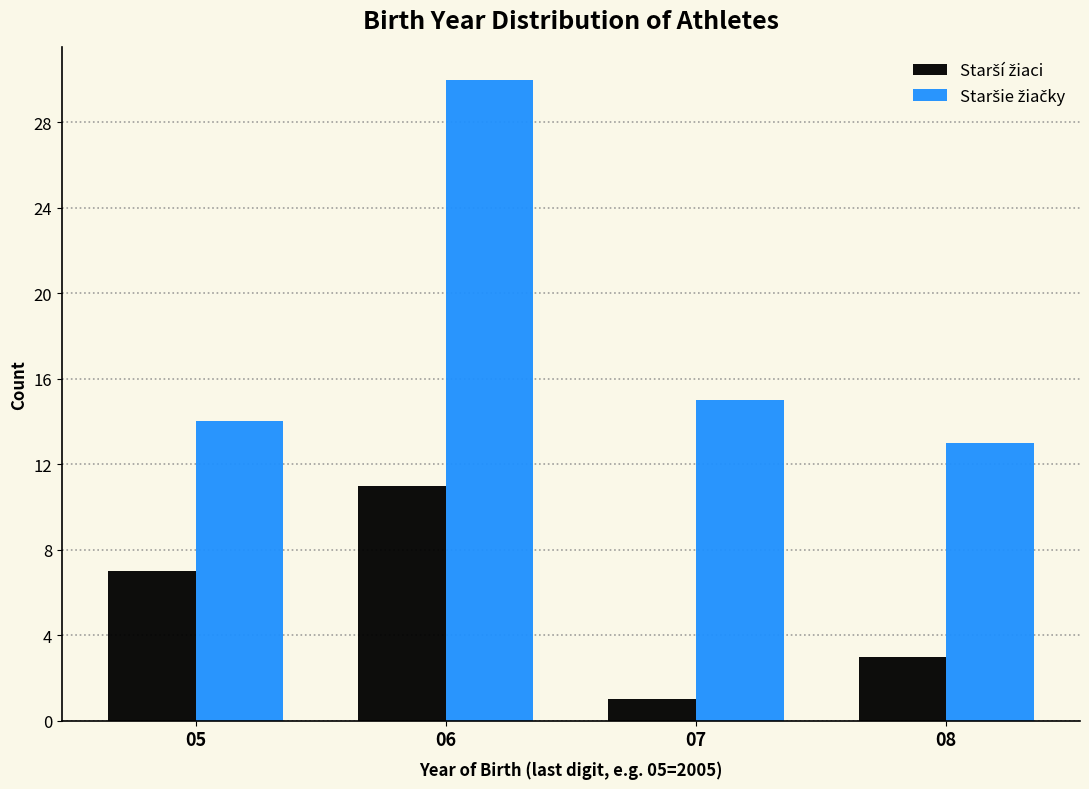

What is the spread (max minus min) of values at 08?

10